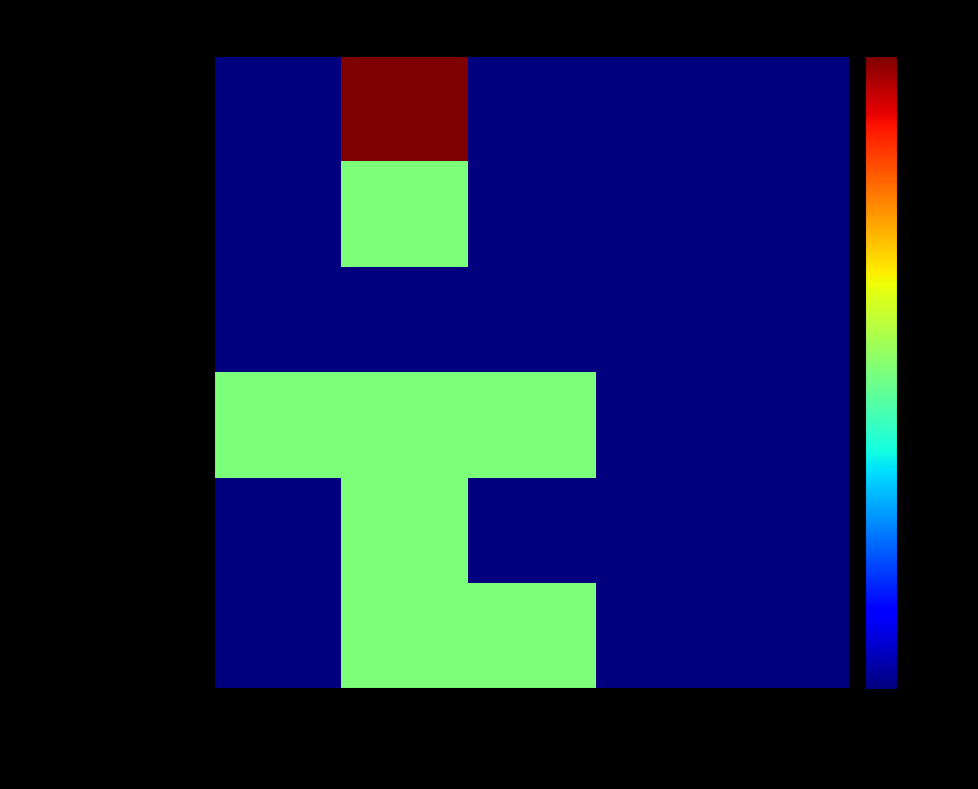

Count the number of data series in this chart.

6